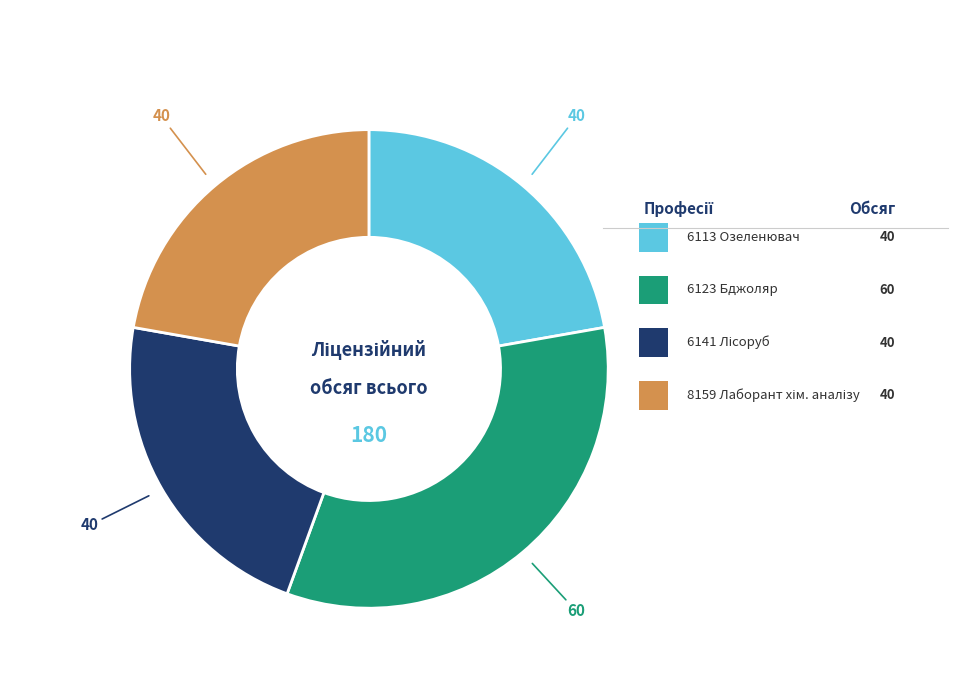

Does any single category account for the majority?

No